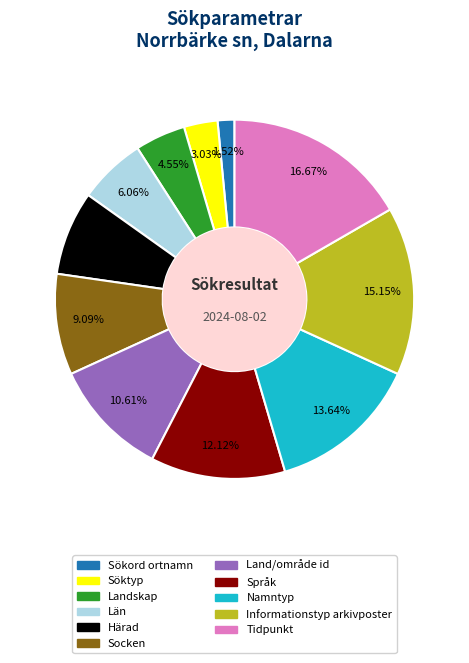

Is Land/område id the majority of the pie?

No